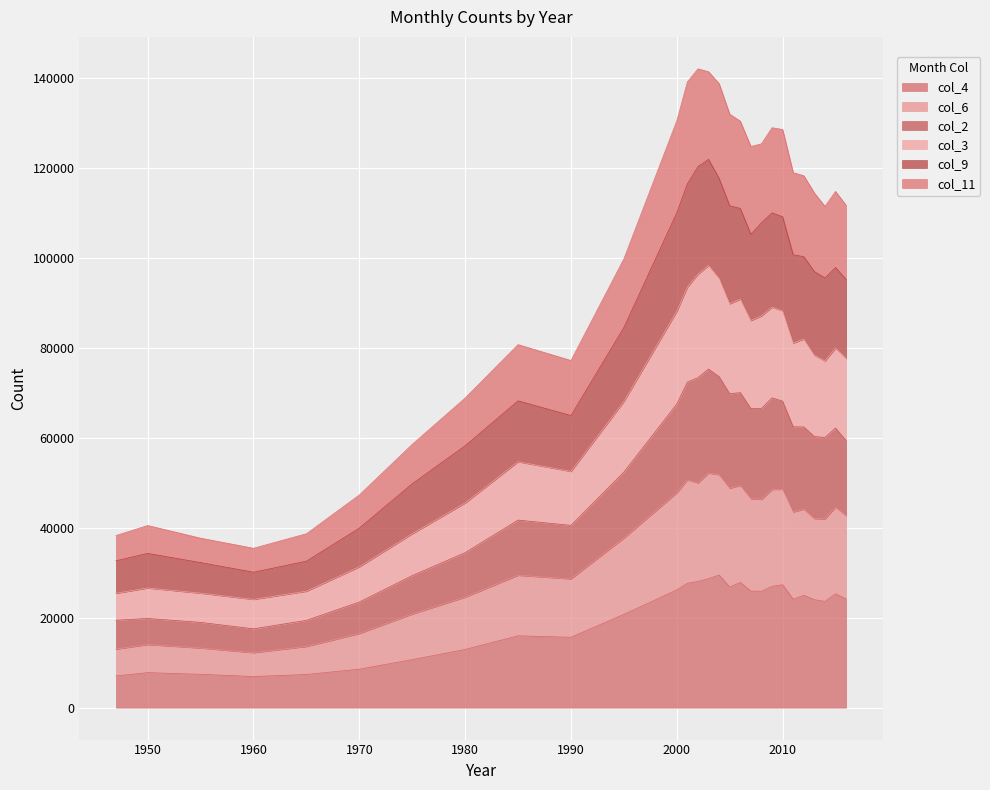

What are all the series names shown in the legend?

col_4, col_6, col_2, col_3, col_9, col_11